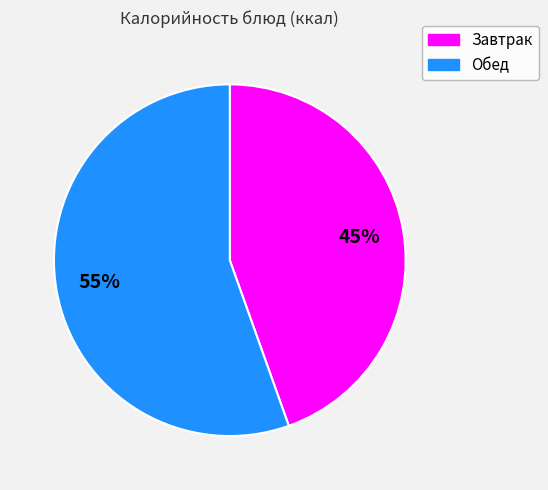

To the nearest percent, what is the average slice percentage?

50%